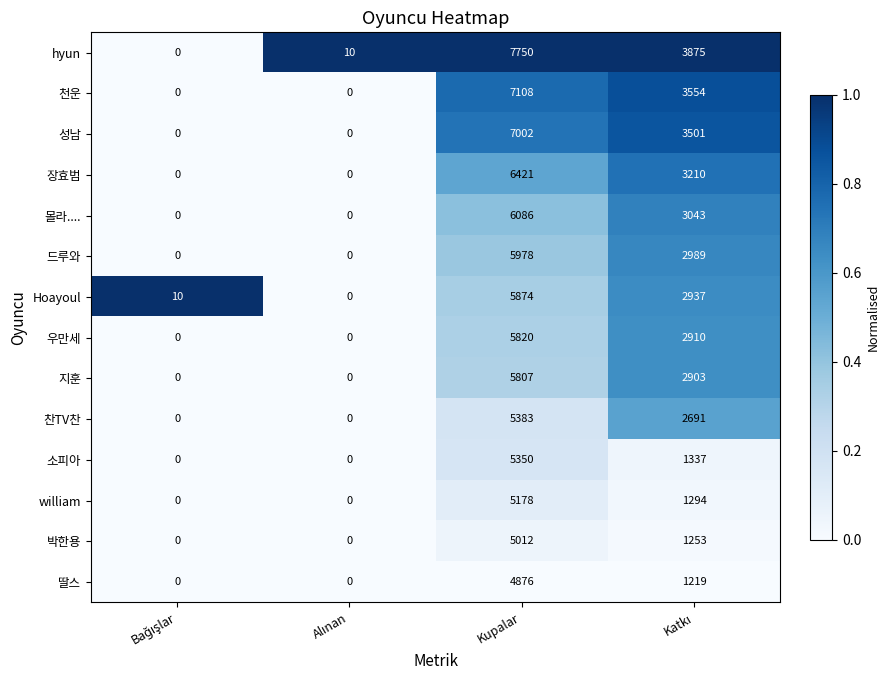

At how many categories does at least one series exceed 0?

4